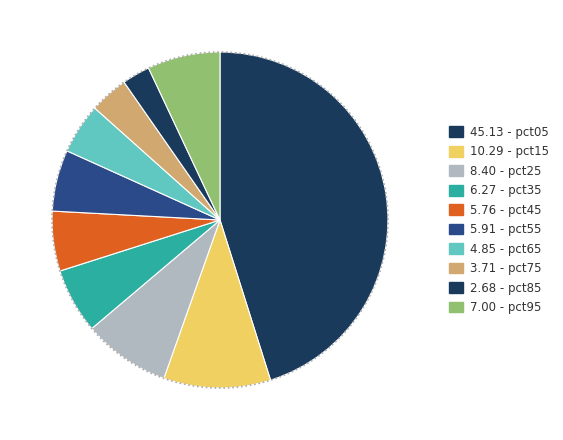

Which category has the smallest portion of the pie?

pct85